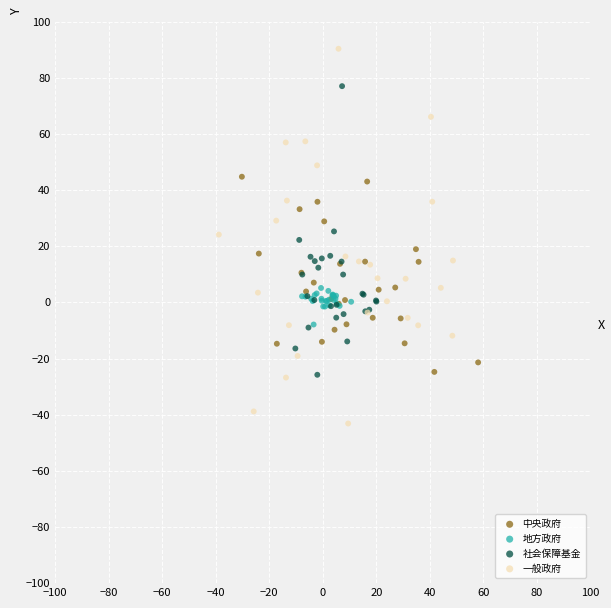

Which series has the largest Y range (max minus min)?

一般政府